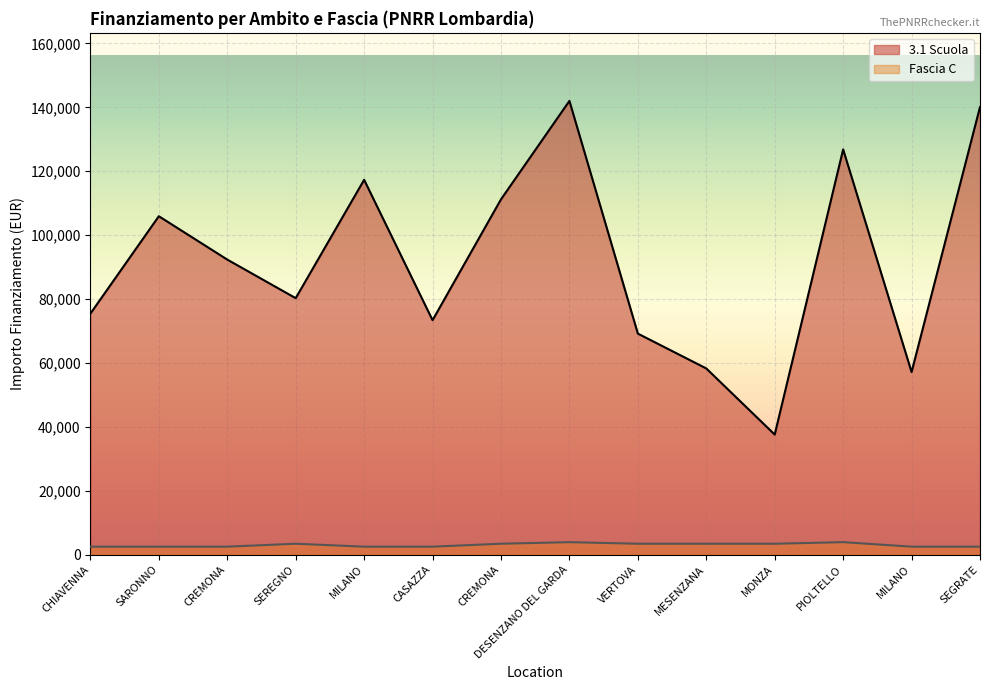

At MILANO, list the series in order from smallest to largest.

Fascia C, 3.1 Scuola